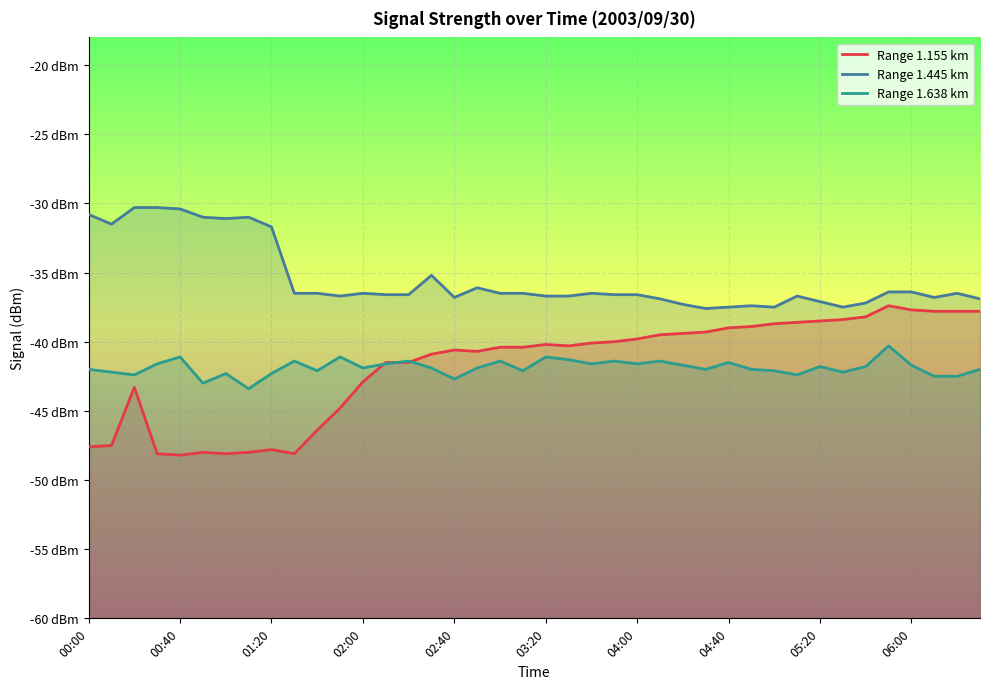

True or false: Range 1.155 km and Range 1.445 km cross at least once.

False